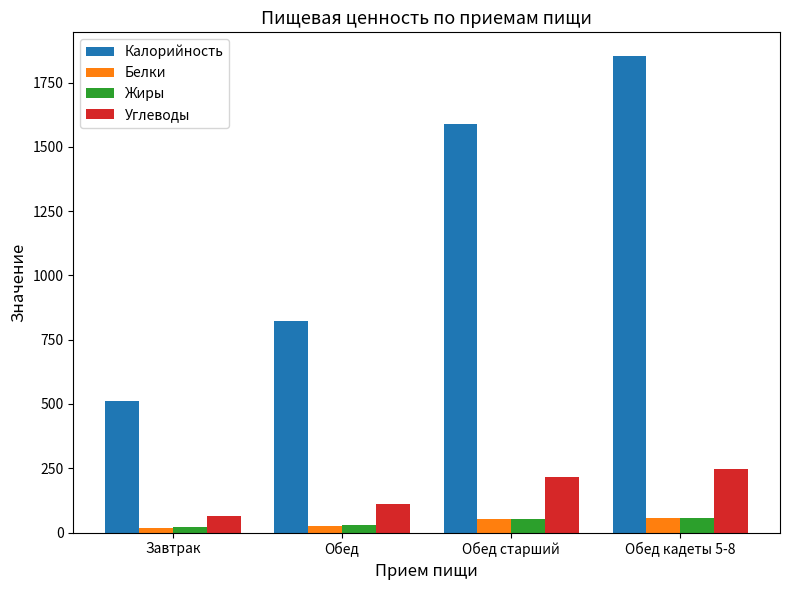

Between Обед and Обед кадеты 5-8, which series saw the biggest shift?

Калорийность